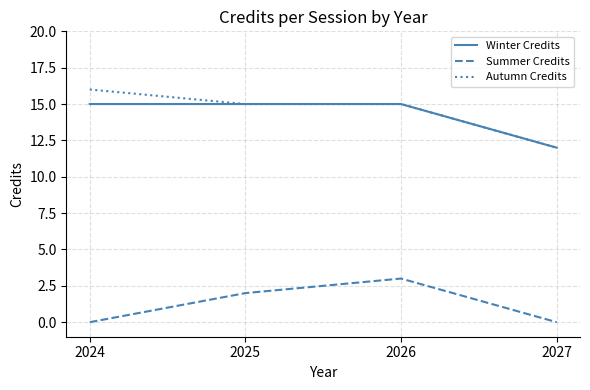

What is the highest value of the Summer Credits series?

3